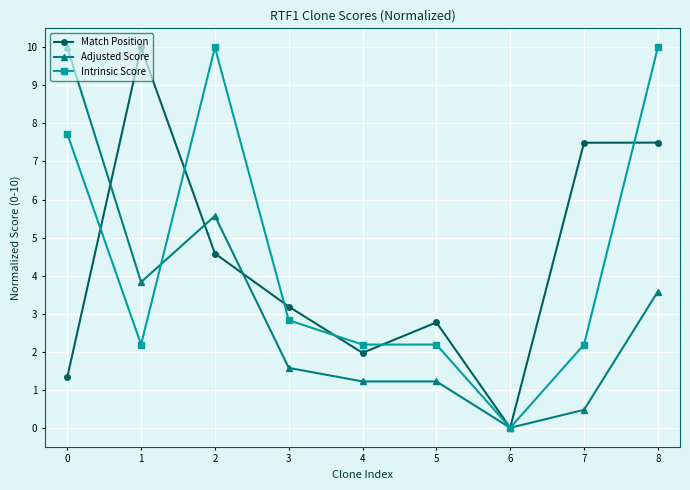

What is the greatest value displayed?

10.0